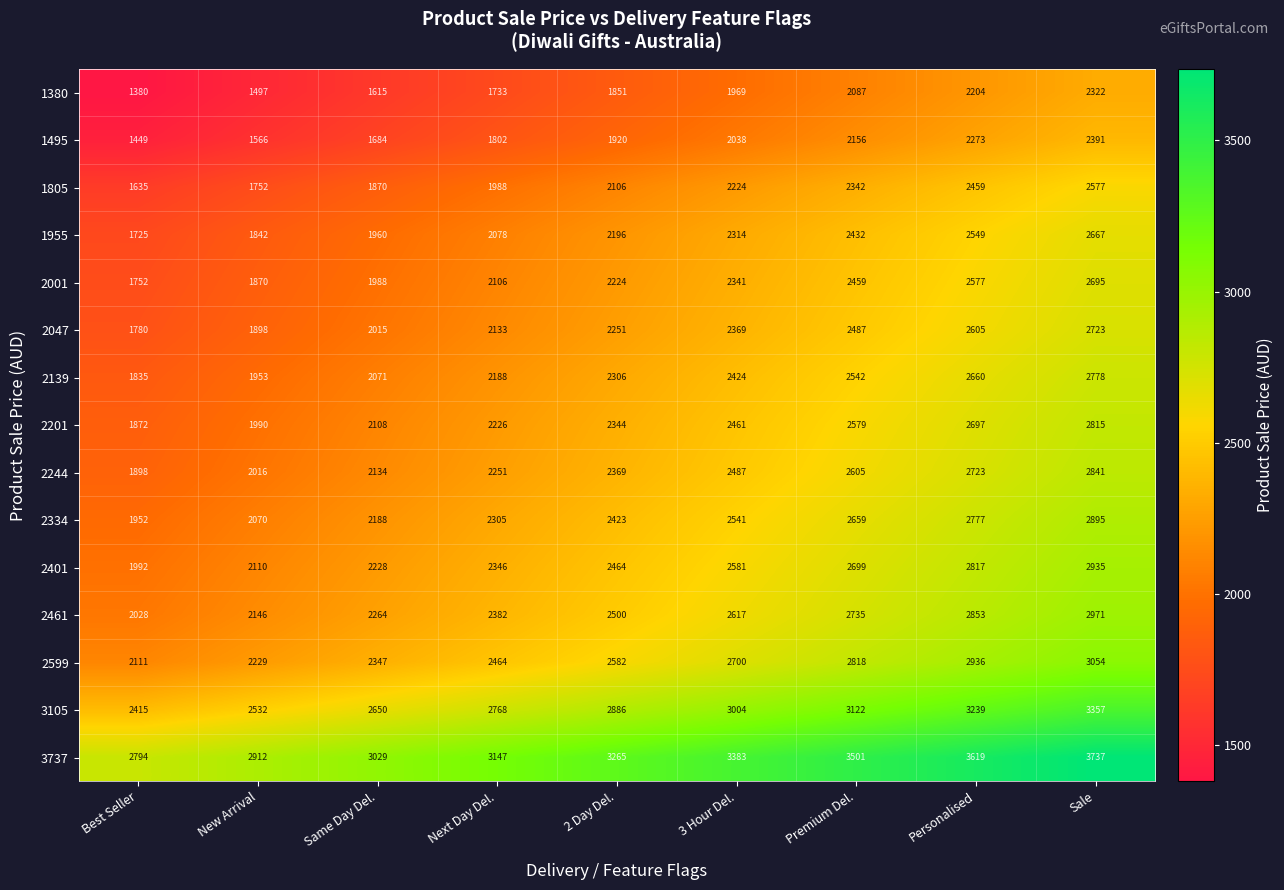

What is the spread (max minus min) of values at Personalised?

1415